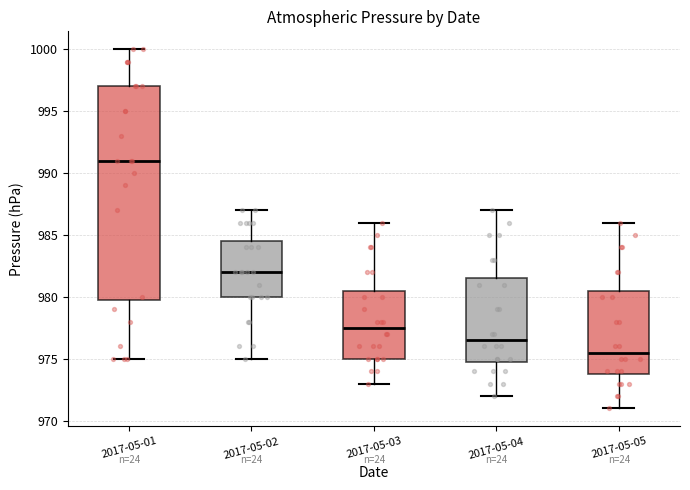

Which box has the lowest median line?

2017-05-05